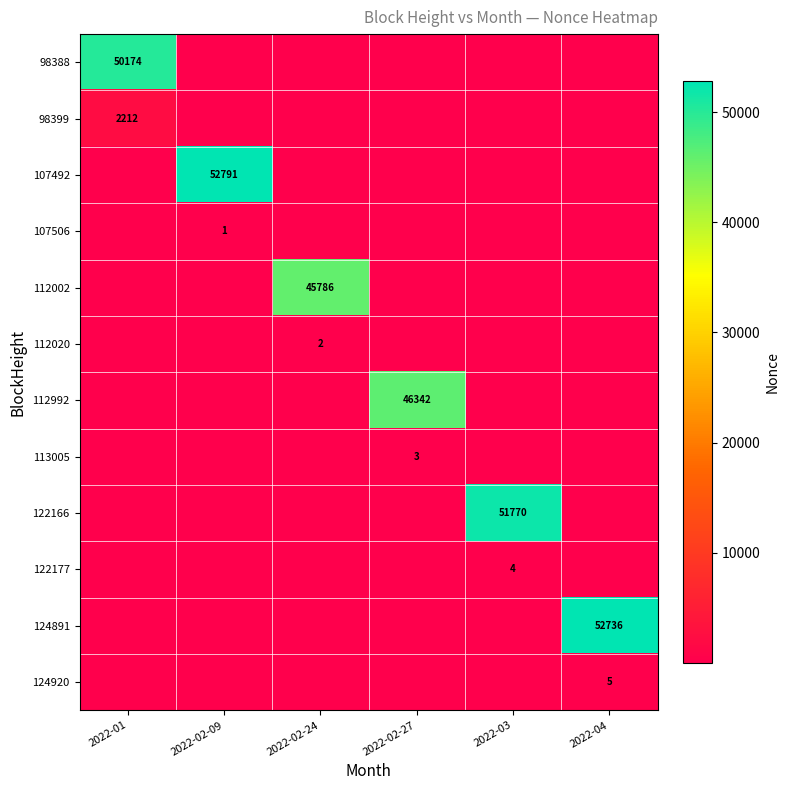

Is it true that 98399 equals 559 at 2022-01?

False